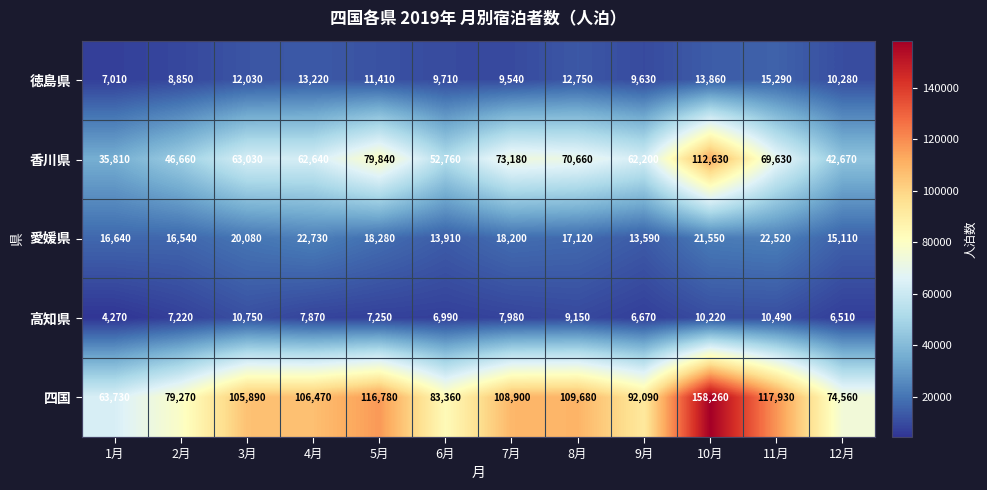

Between 8月 and 10月, which series saw the biggest shift?

四国